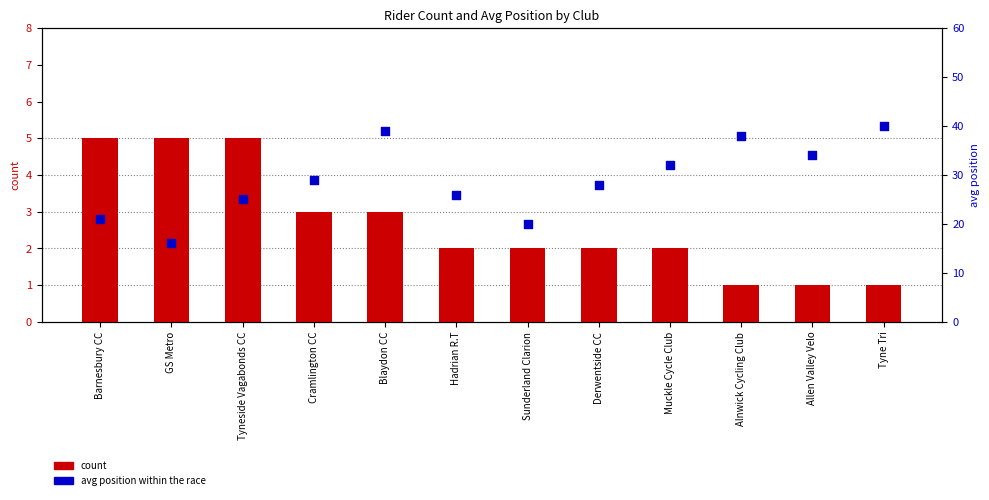

What are all the series names shown in the legend?

count, avg position